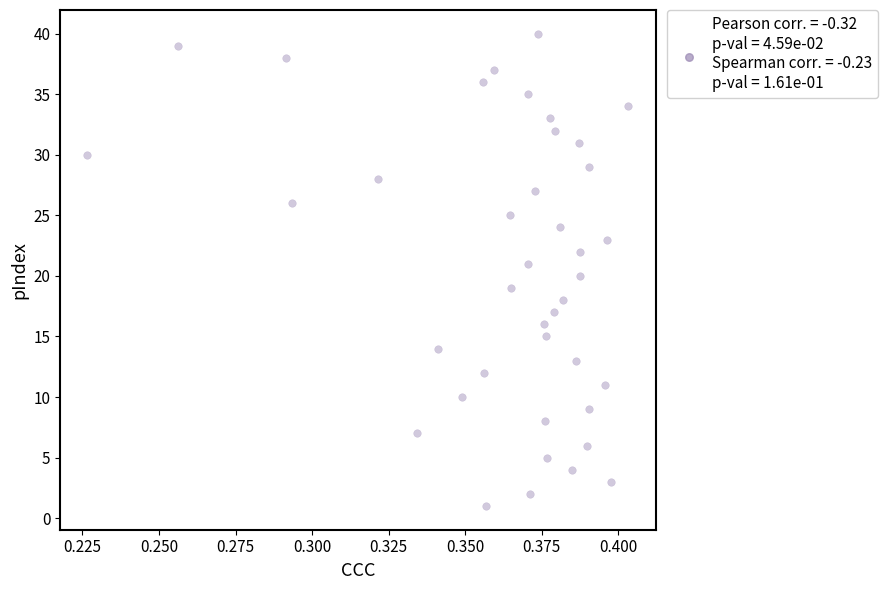

What is the range of Y values (max minus min)?

39